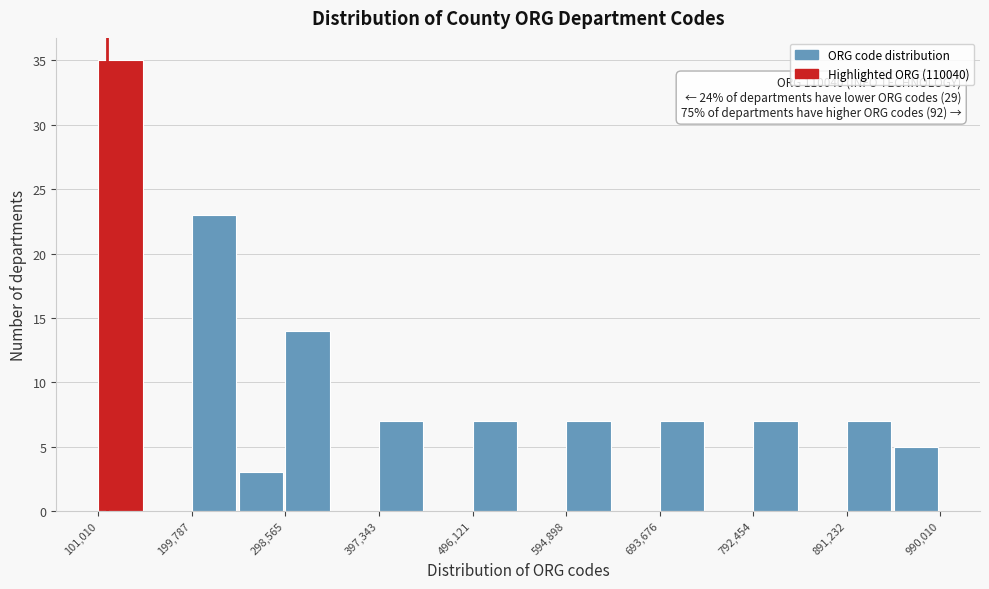

Which range on the x-axis has the tallest bar?

100000 to 150000